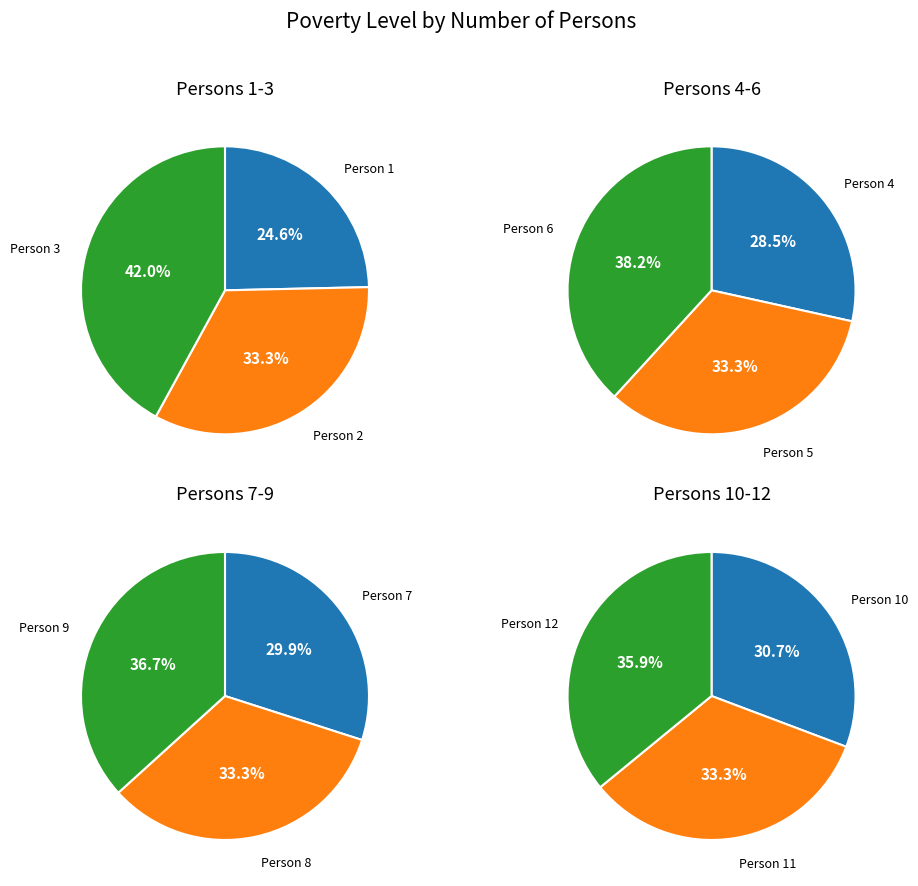

How many slices are in this pie chart?

12